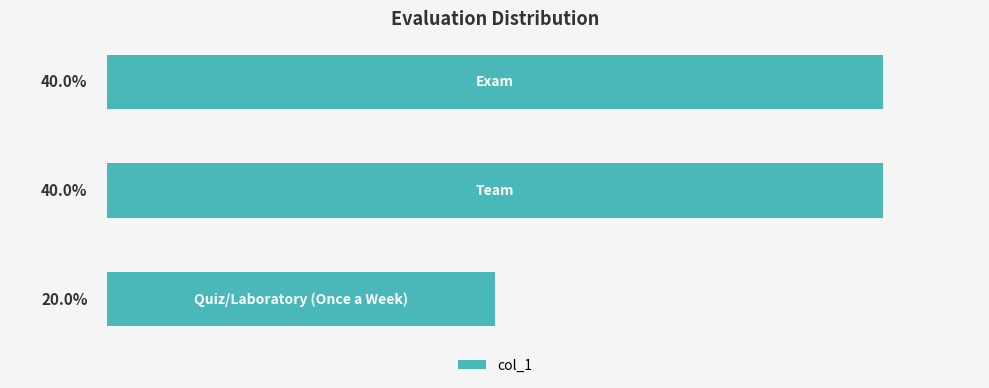

Does the chart contain any negative values?

No